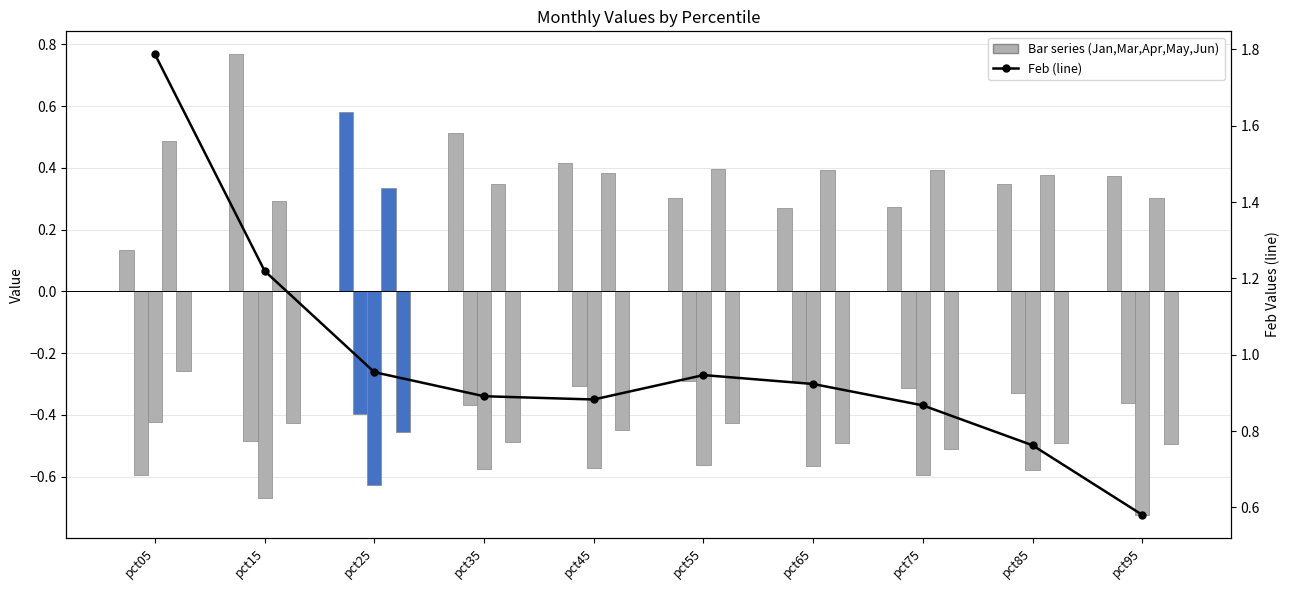

Which series has the largest total across all categories?

Feb